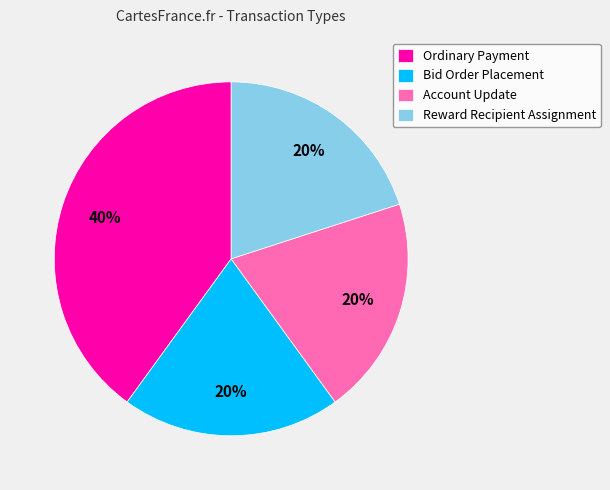

Is there a majority slice in this chart?

No